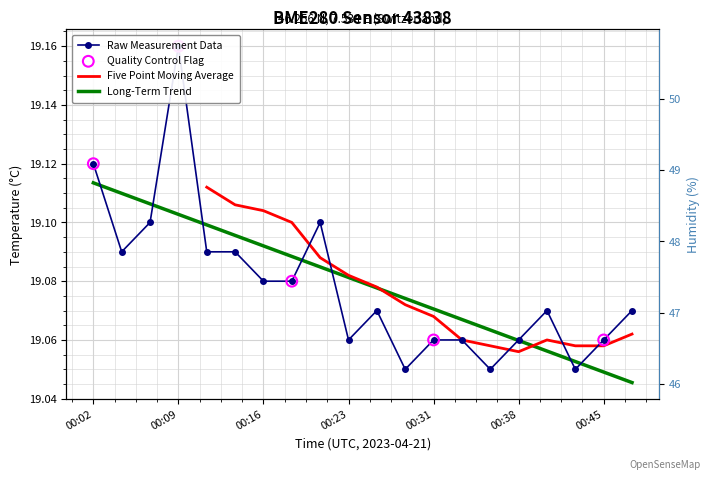

Which series has the largest Y range (max minus min)?

humidity